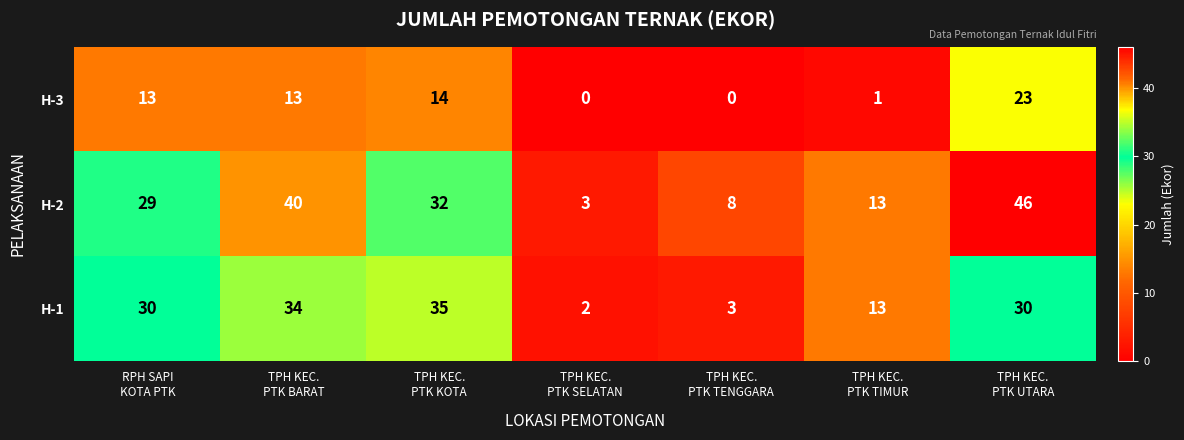

What is the sum of all H-2 values?

171